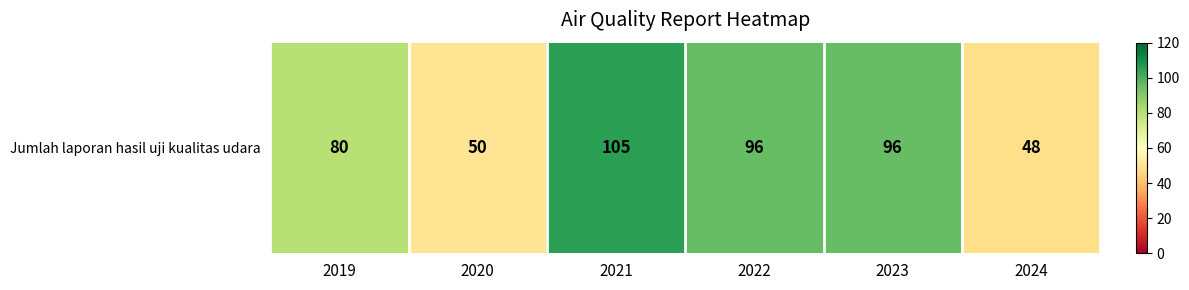

List the labels in order of value, smallest first.

2024, 2020, 2019, 2022, 2023, 2021